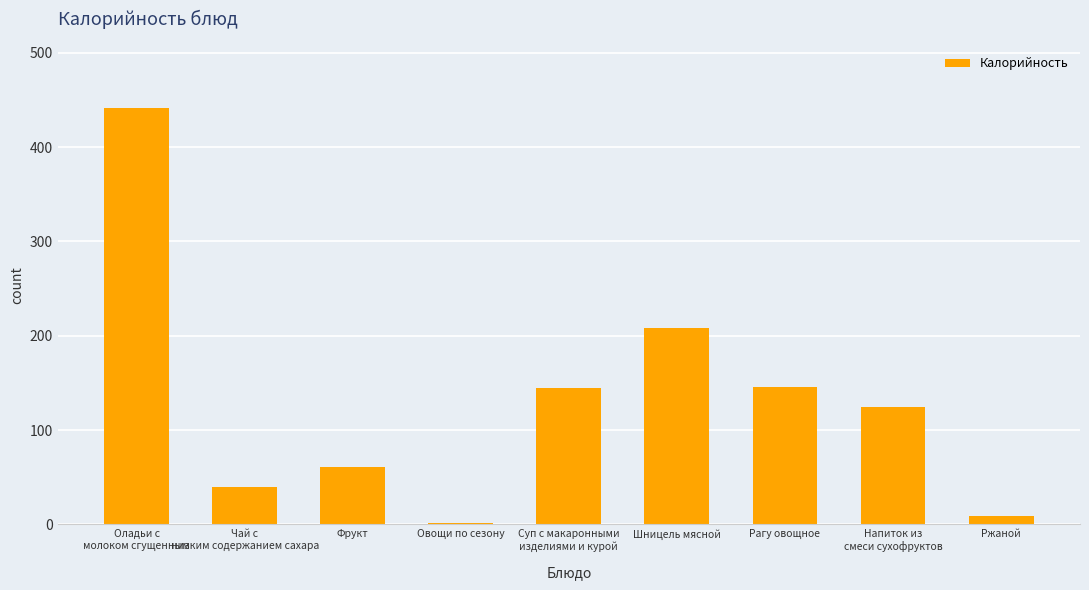

Where is the data nearest to the value 221?

Шницель мясной